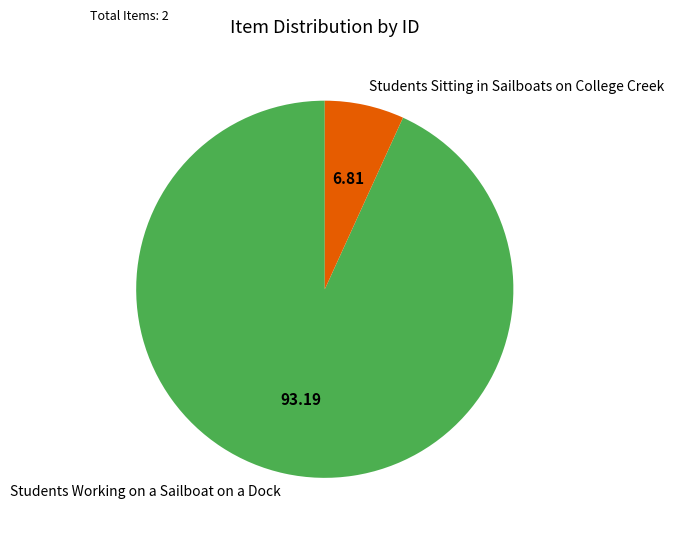

Is it true that Students Sitting in Sailboats on College Creek is 7% of the pie?

True